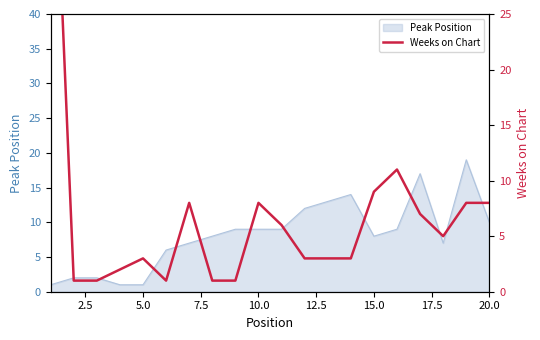

Is it true that Peak Position equals 10 at 20.0?

True